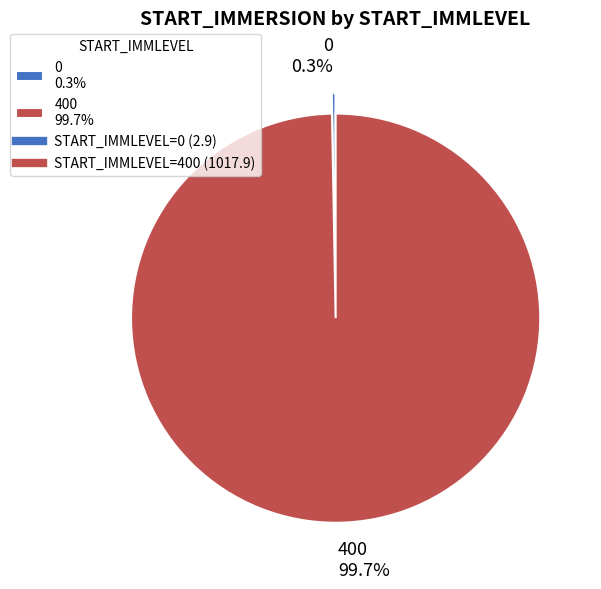

The 0 slice represents 0% of the pie. True or false?

True